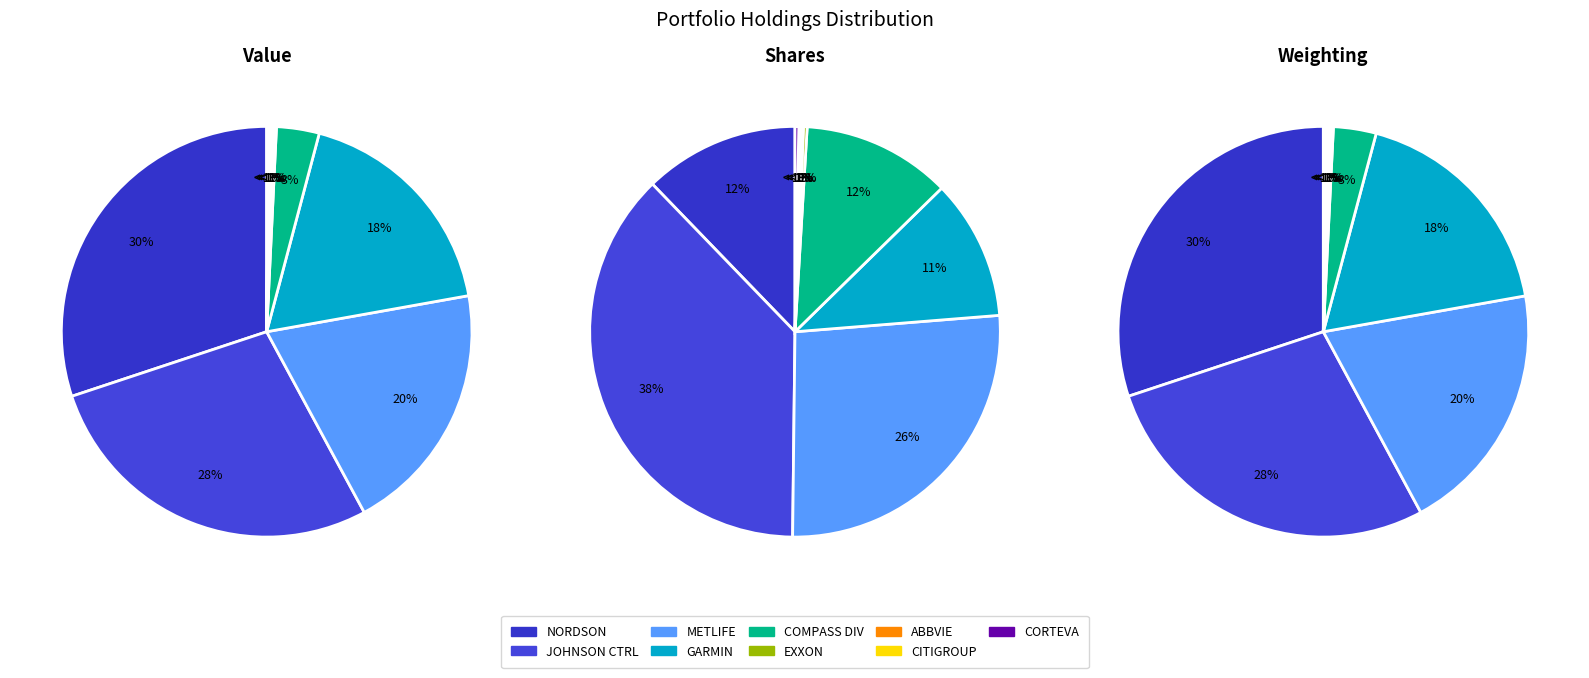

To the nearest percent, what is the average slice percentage?

11%